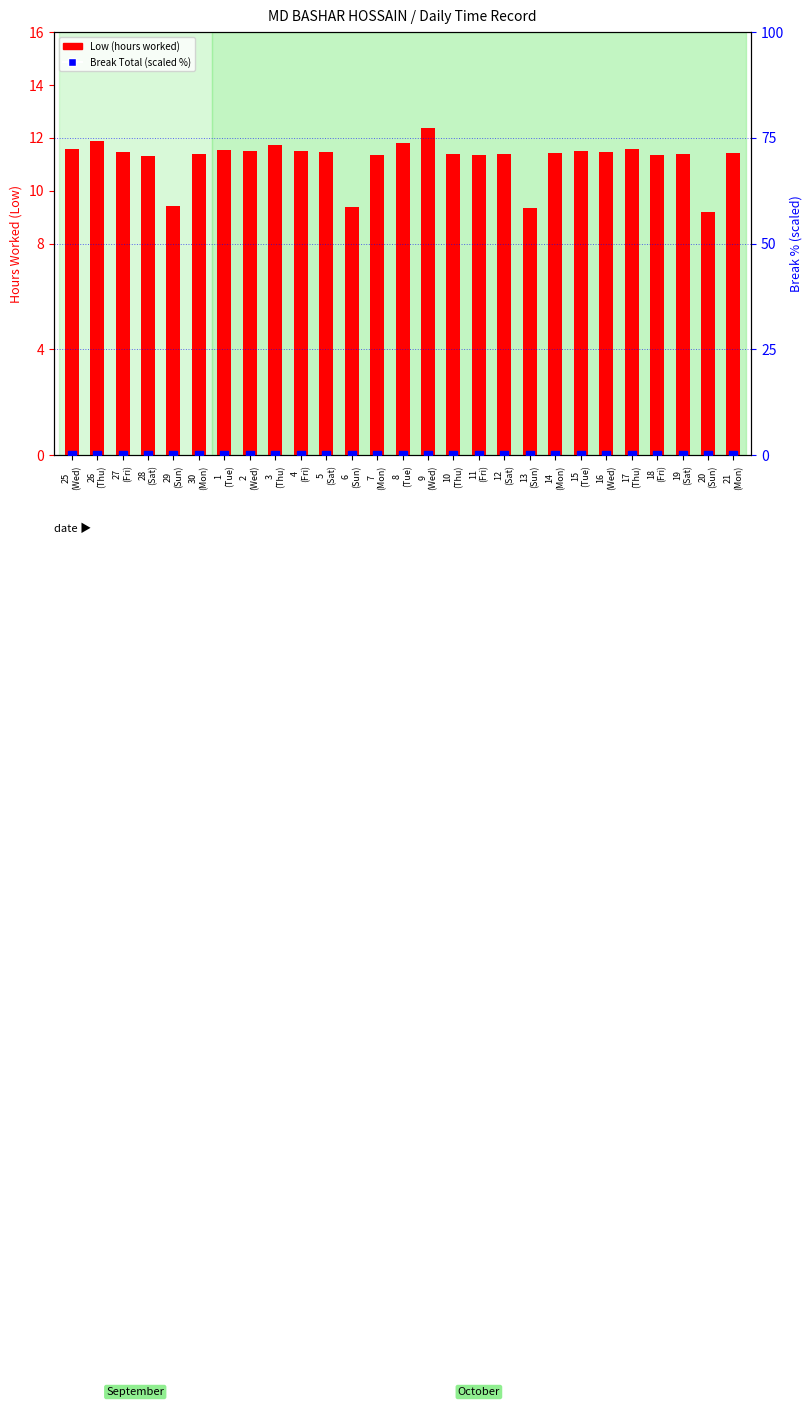

Is the value of Break Total (scaled %) at 2
(Wed) greater than the value of Low (hours worked) at 29
(Sun)?

No